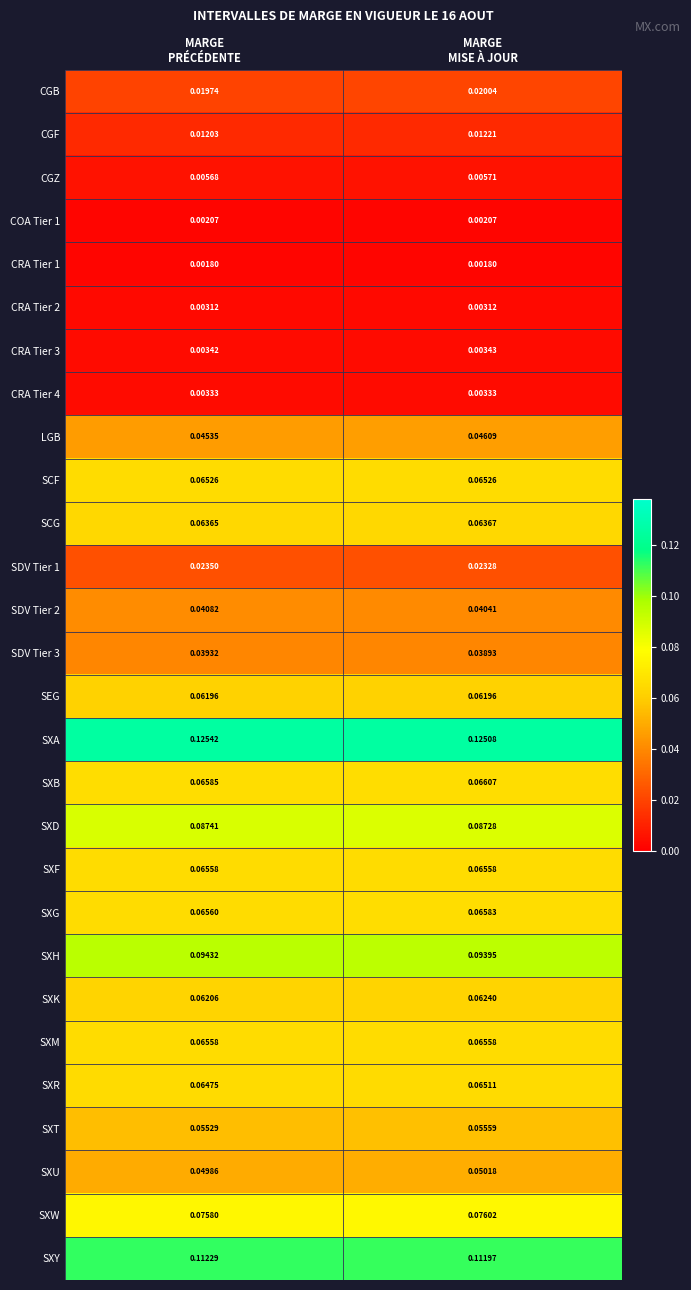

Which series has the largest range (max minus min)?

LGB